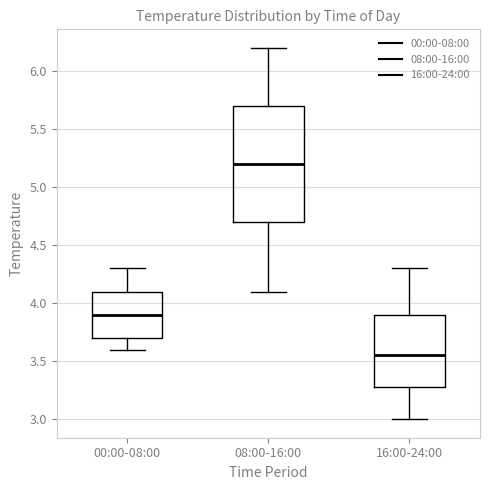

Reading left to right, read every box against the y-axis: the position of its median line, the range the box covers, and the ends of its whiskers. The values are not printed on the chart, so give them approximately, as read against the axis.

00:00-08:00: median 3.90, box 3.70 to 4.10, whiskers 3.60 to 4.30
08:00-16:00: median 5.20, box 4.70 to 5.70, whiskers 4.10 to 6.20
16:00-24:00: median 3.55, box 3.30 to 3.90, whiskers 3.00 to 4.30